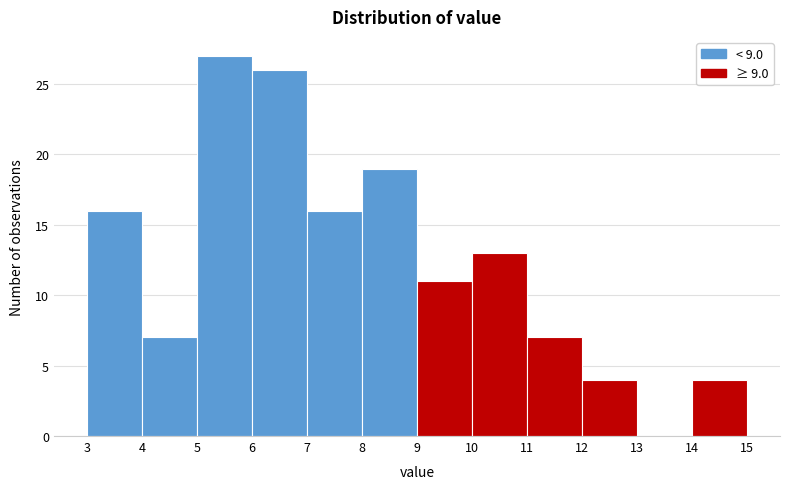

Reading left to right, transcribe this chart: for each bar, give the range it covers on the x-axis and its height. The values are not printed on the chart, so give them approximately, as read against the axis.

3 to 4: 16
4 to 5: 7
5 to 6: 27
6 to 7: 26
7 to 8: 16
8 to 9: 19
9 to 10: 11
10 to 11: 13
11 to 12: 7
12 to 13: 4
13 to 14: 0
14 to 15: 4